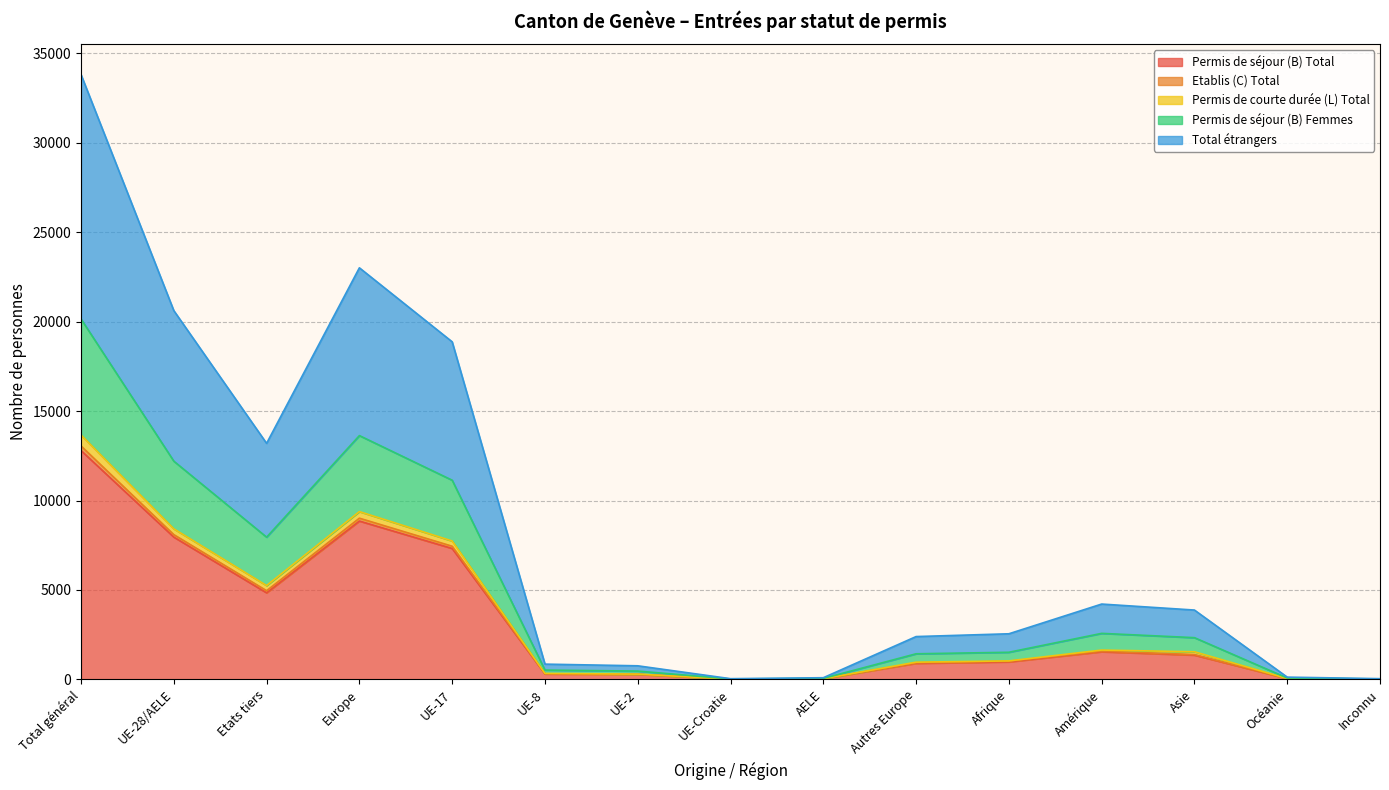

True or false: Permis de courte durée (L) Total has more than 1 interior local peaks.

True